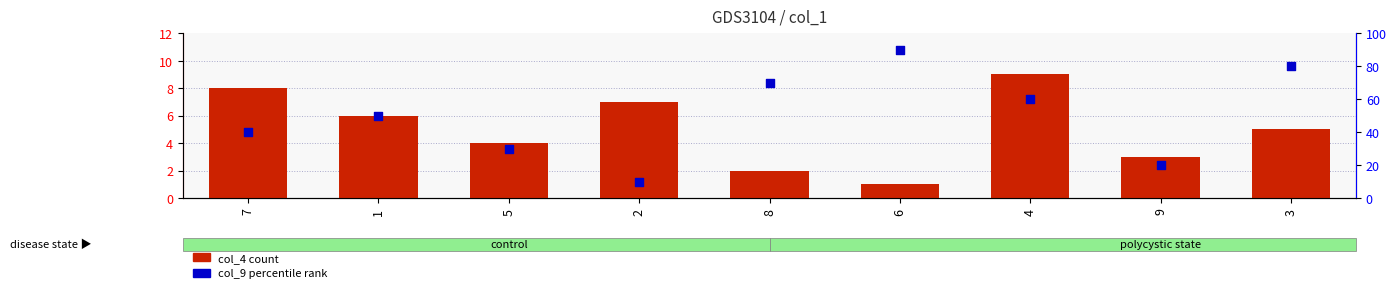

Which series contains the highest Y value?

col_9